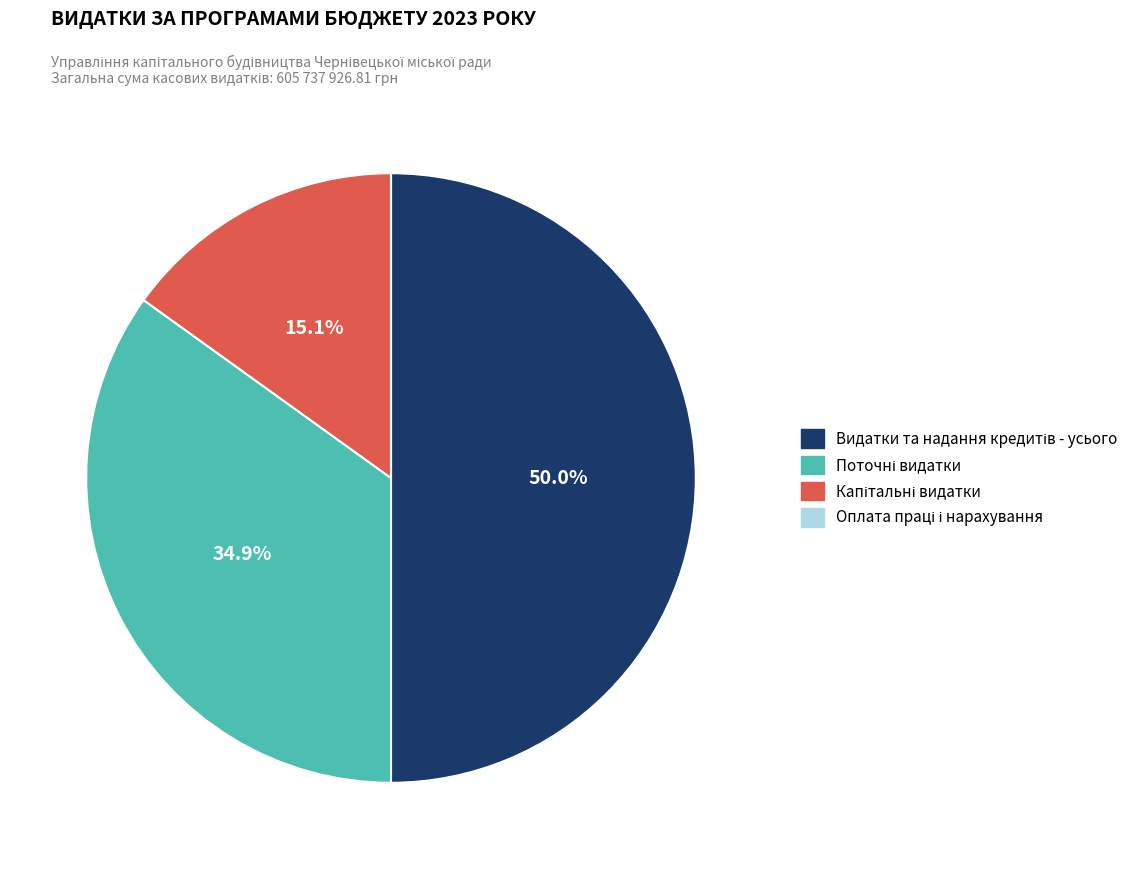

Is Видатки та надання кредитів - усього the majority of the pie?

No